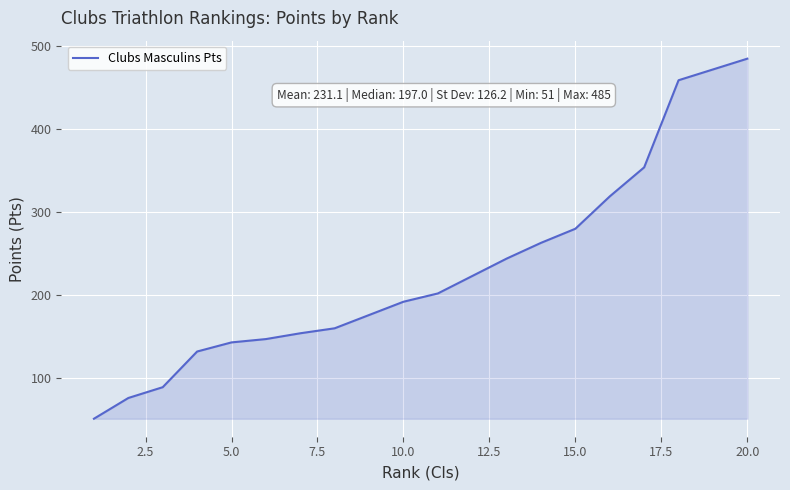

How many series are shown in this chart?

1